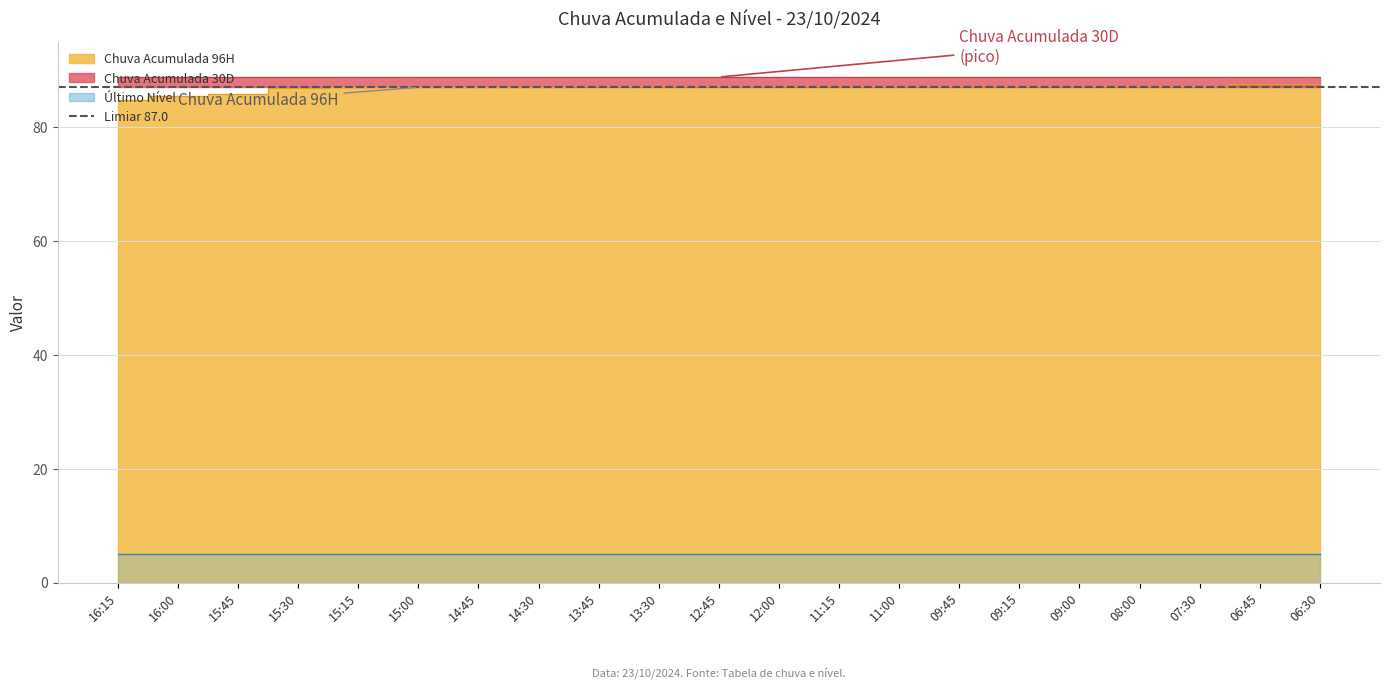

True or false: Chuva Acumulada 24H and Chuva Acumulada 1H cross at least once.

False